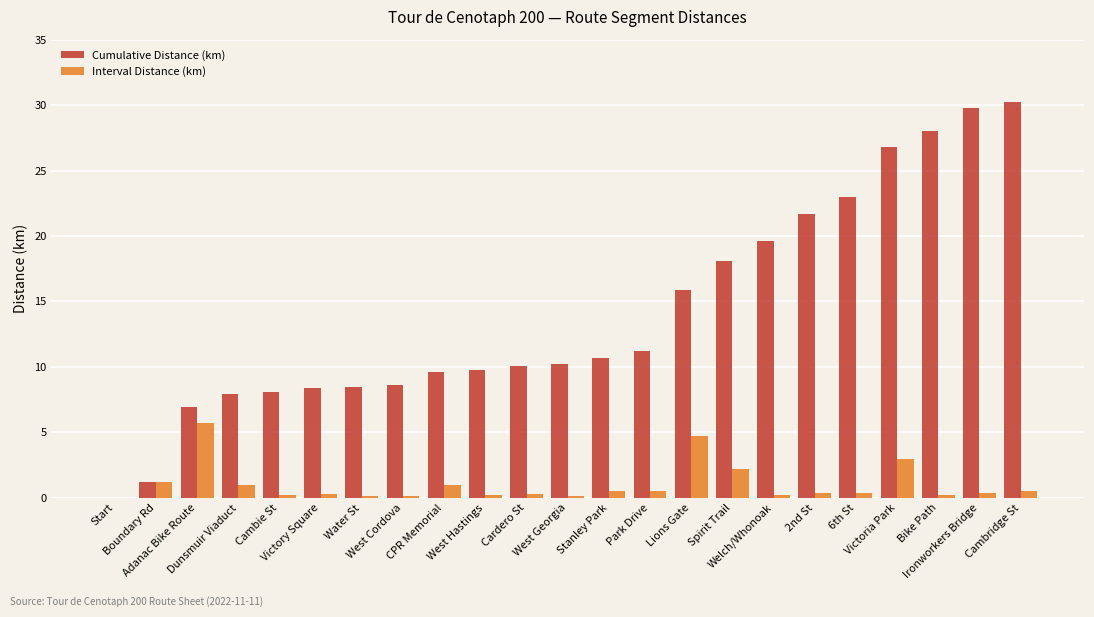

Which series has the largest total across all categories?

Cumulative Distance (km)